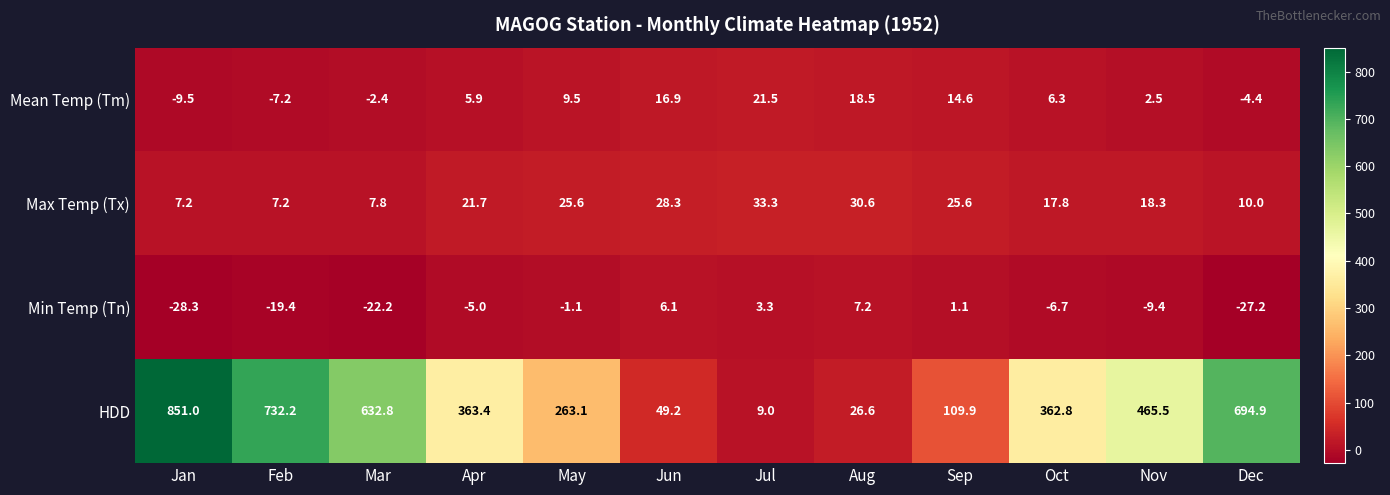

Which category has the highest value in the Min Temp (Tn) series?

Aug